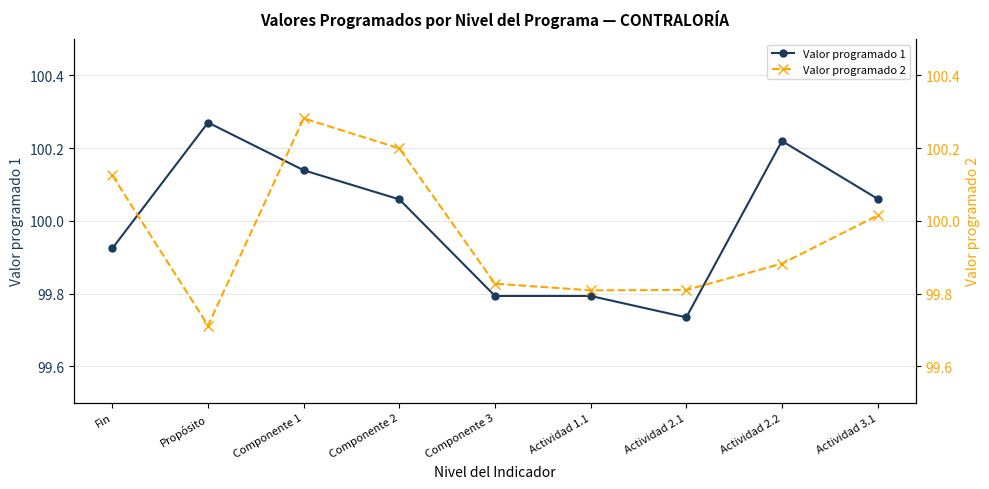

What is the difference between the maximum and minimum values in the Valor programado 1 series?

0.5